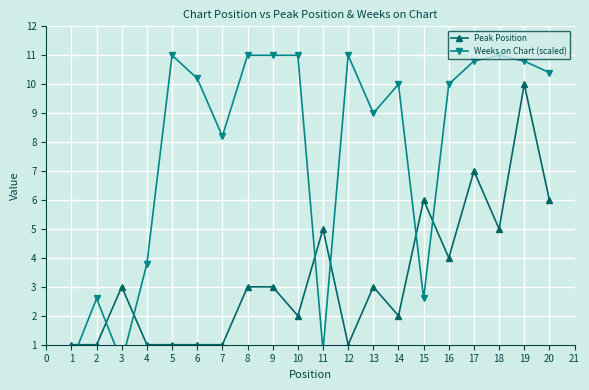

What are all the series names shown in the legend?

Peak Position, Weeks on Chart (scaled)